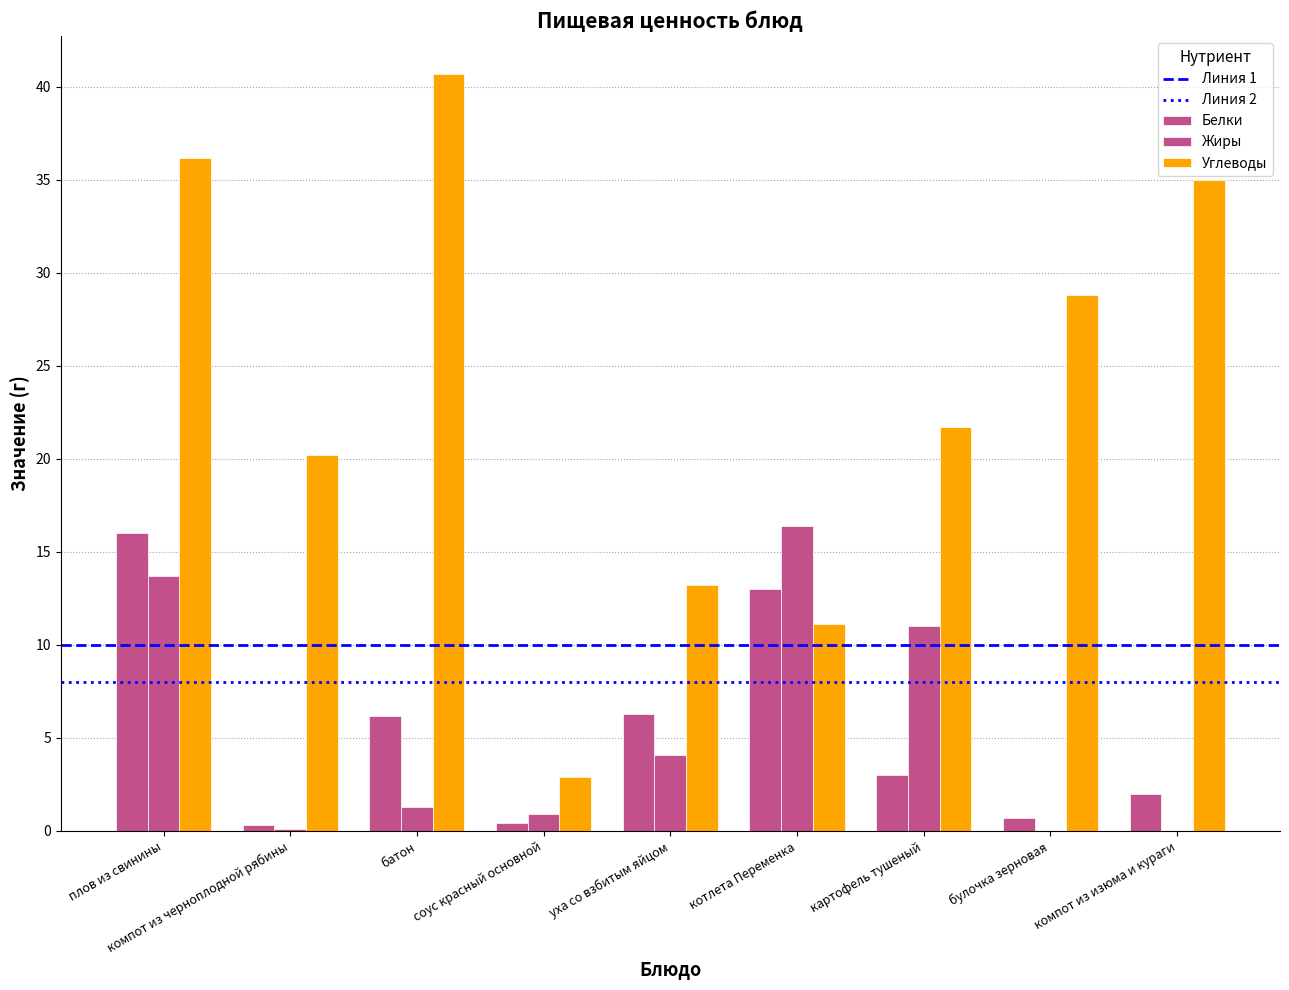

True or false: Углеводы has a value of 40.7 at батон.

True